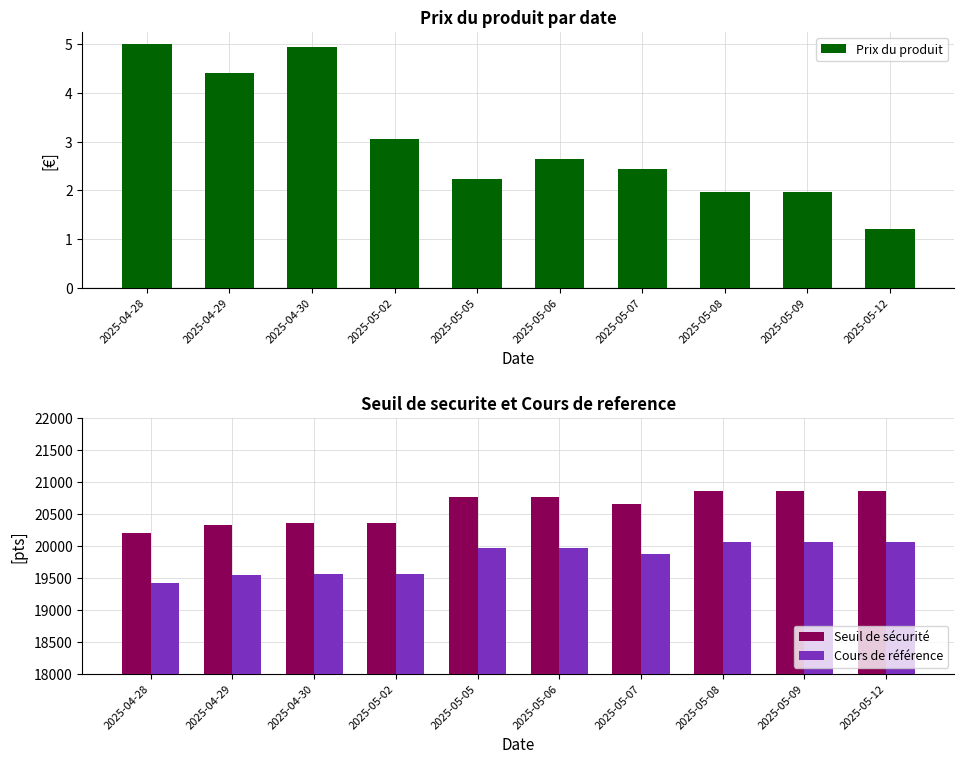

What is the minimum value for Cours de référence?

19427.3